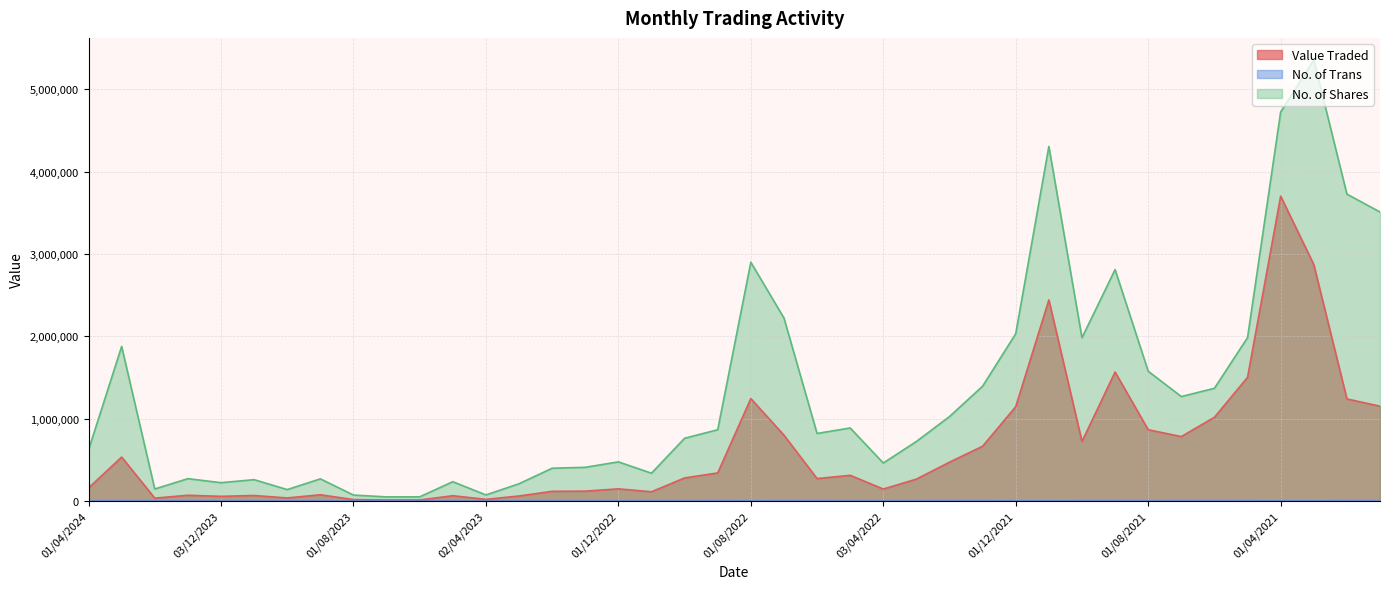

Which series has the largest total across all categories?

No. of Shares